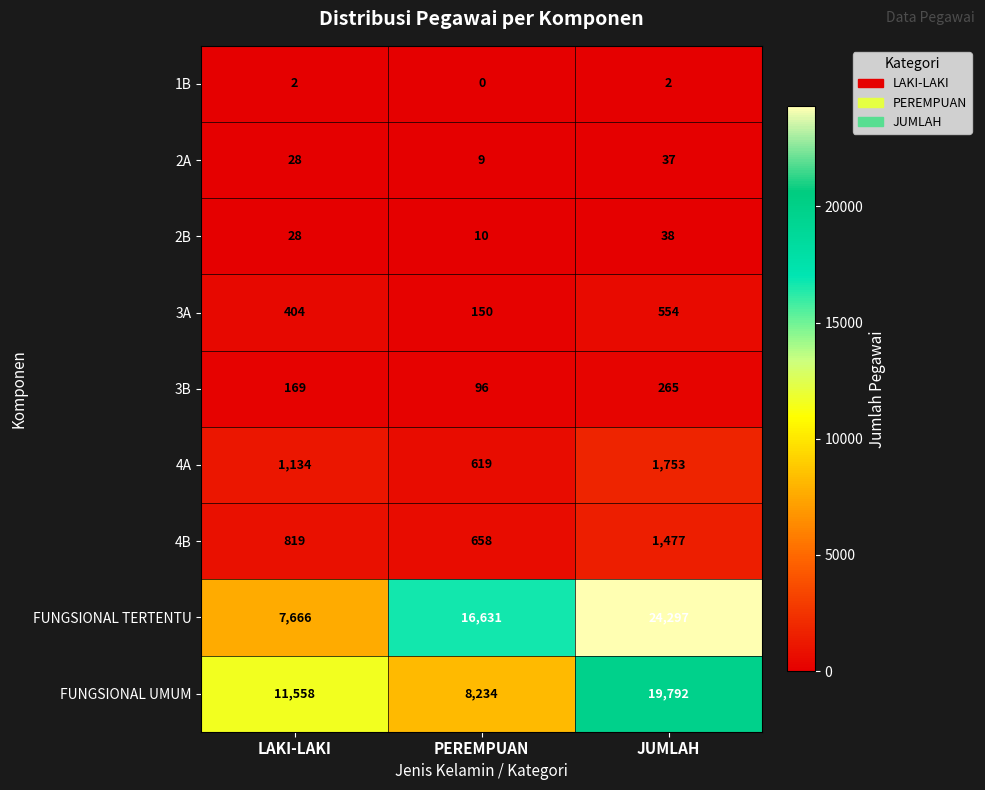

List the series in order of their peak value, highest first.

FUNGSIONAL TERTENTU, FUNGSIONAL UMUM, 4A, 4B, 3A, 3B, 2B, 2A, 1B